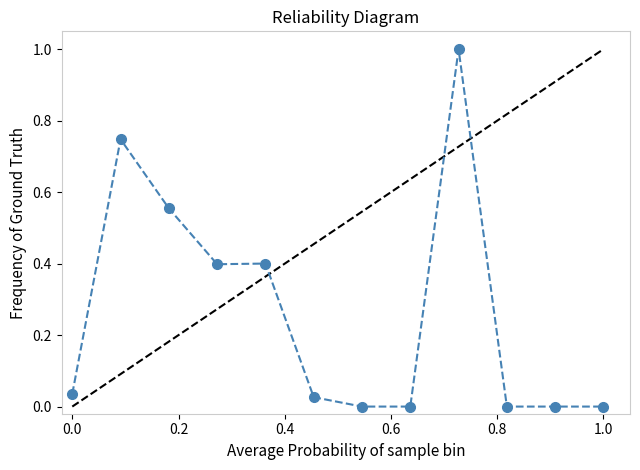

What is the maximum value shown in the chart?

1.0